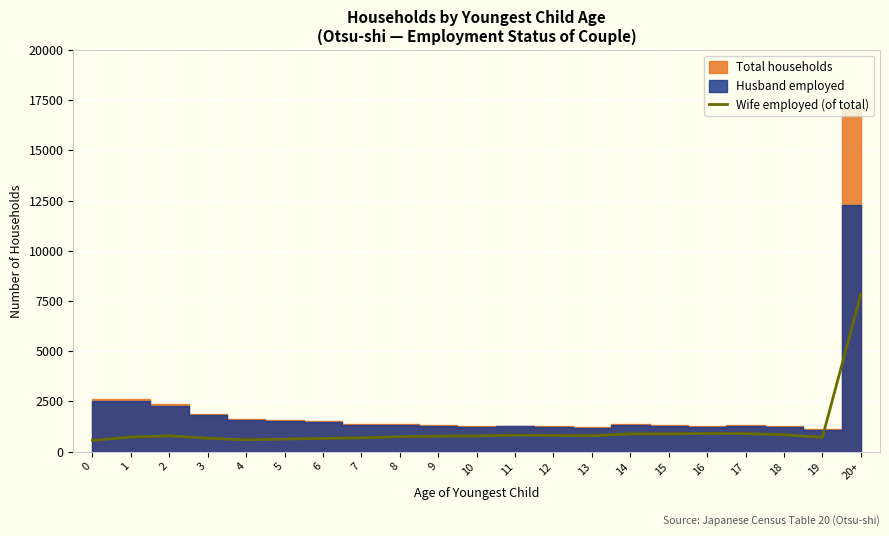

Which category has the highest value in the Wife employed (of total) series?

20+